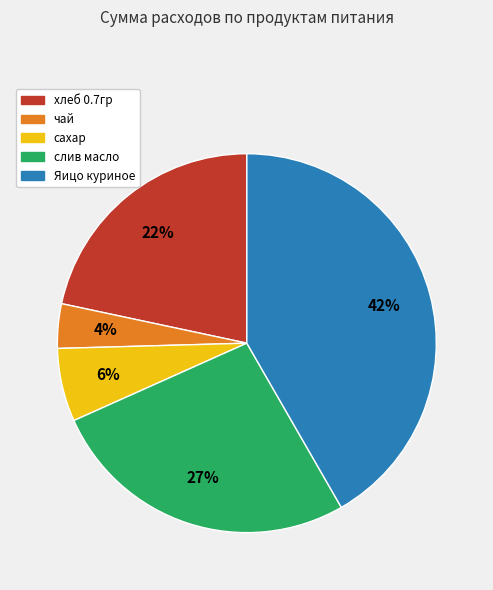

True or false: сахар accounts for 19% of the total.

False